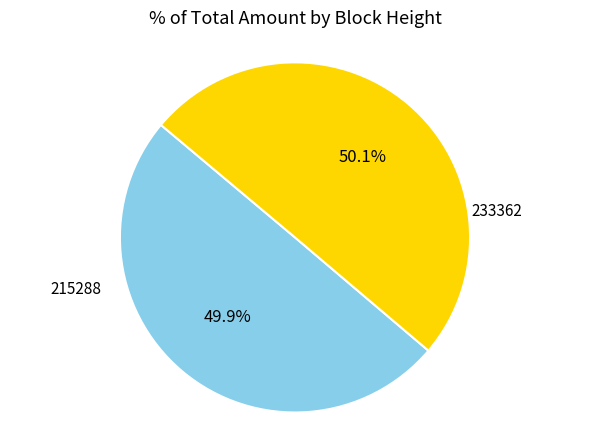

How many segments does this pie chart have?

2